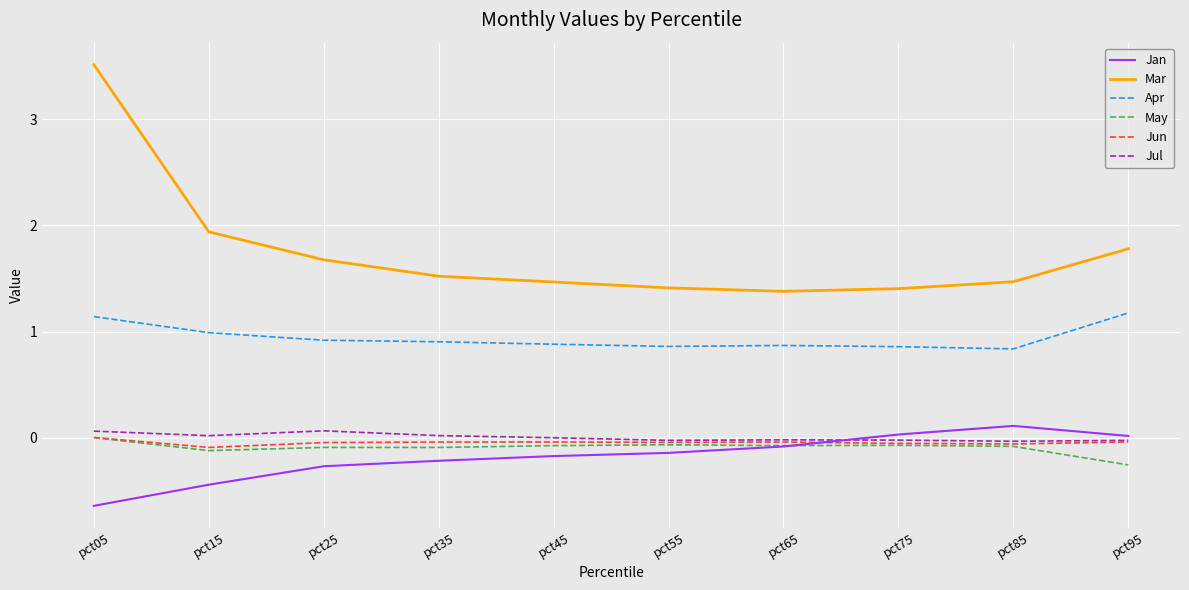

Which series has the largest range (max minus min)?

Mar